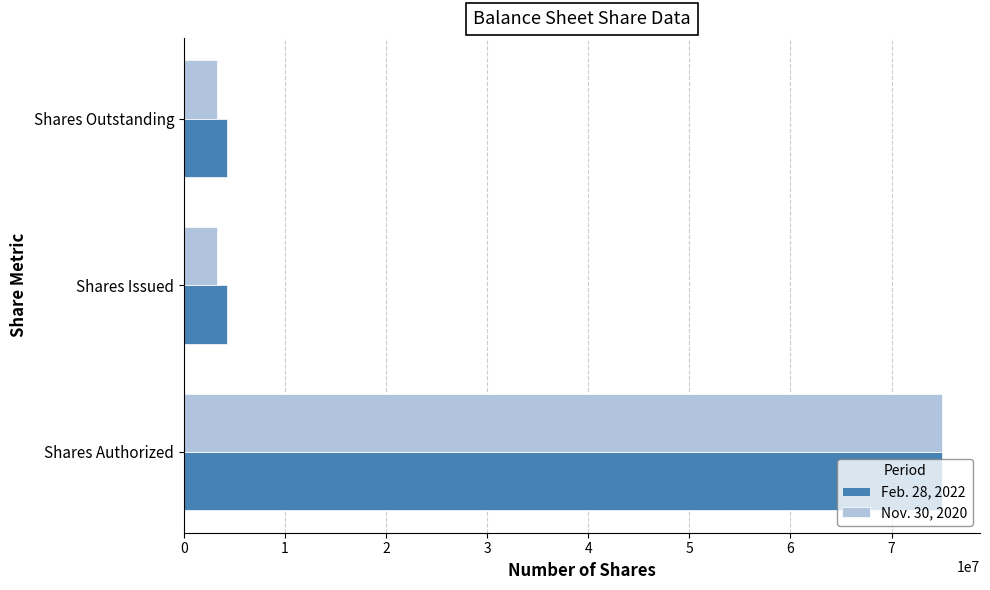

Between Shares Authorized and Shares Outstanding, which series saw the biggest shift?

Nov. 30, 2020